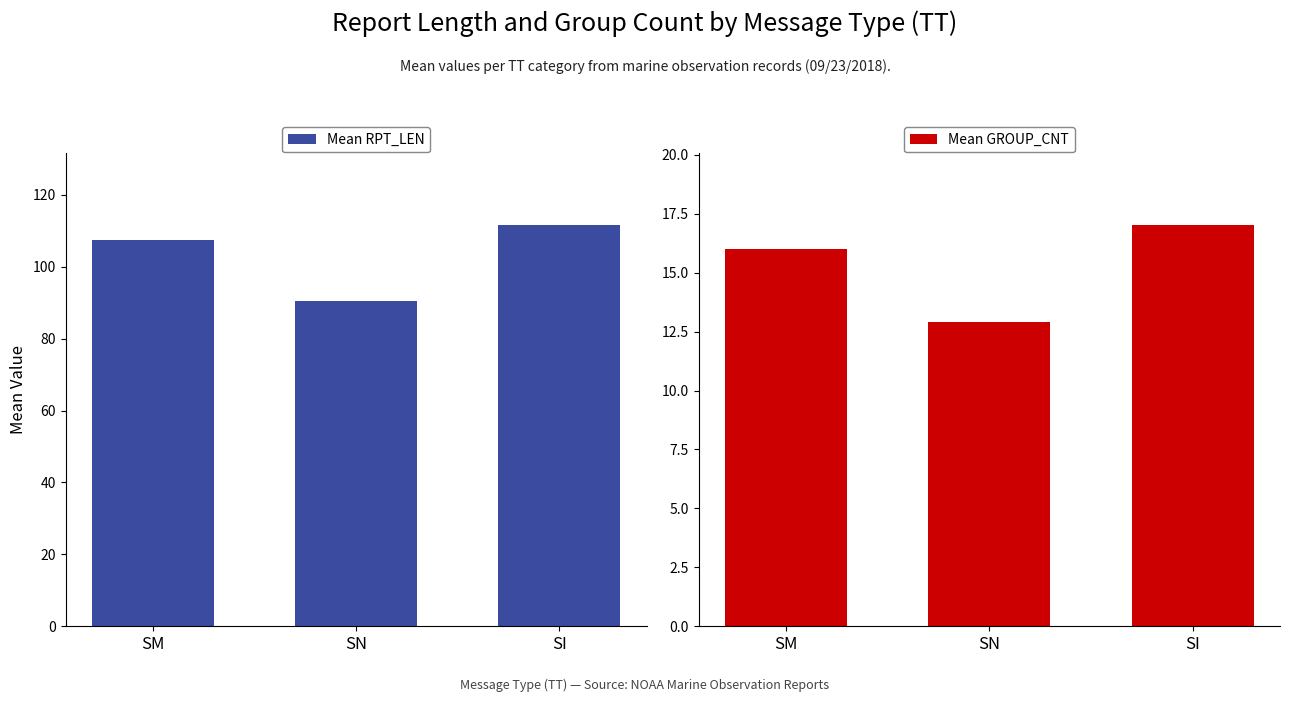

Which series changed the most between SM and SI?

Mean RPT_LEN